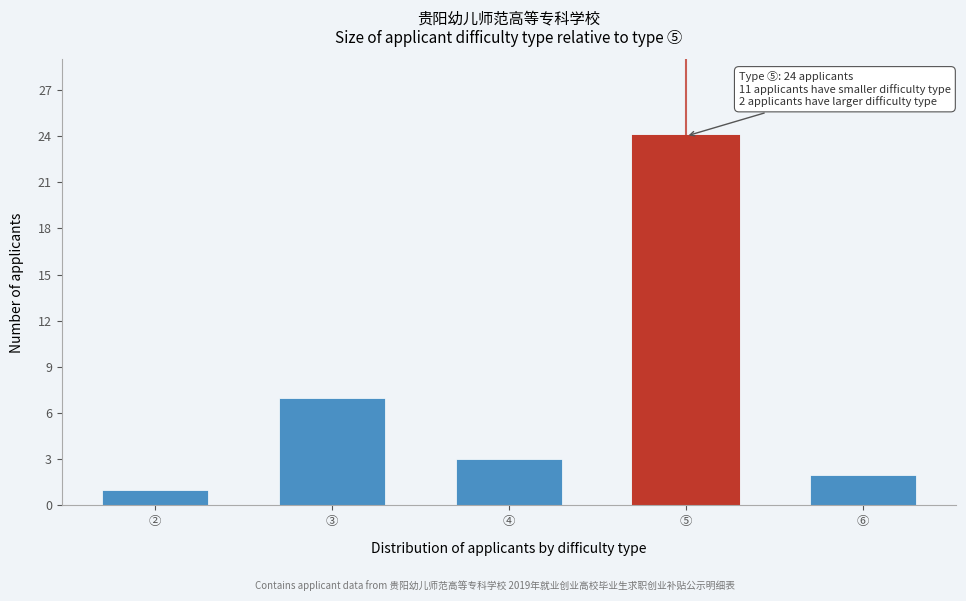

Reading left to right, extract all data points from this chart.

②=1	③=7	④=3	⑤=24	⑥=2